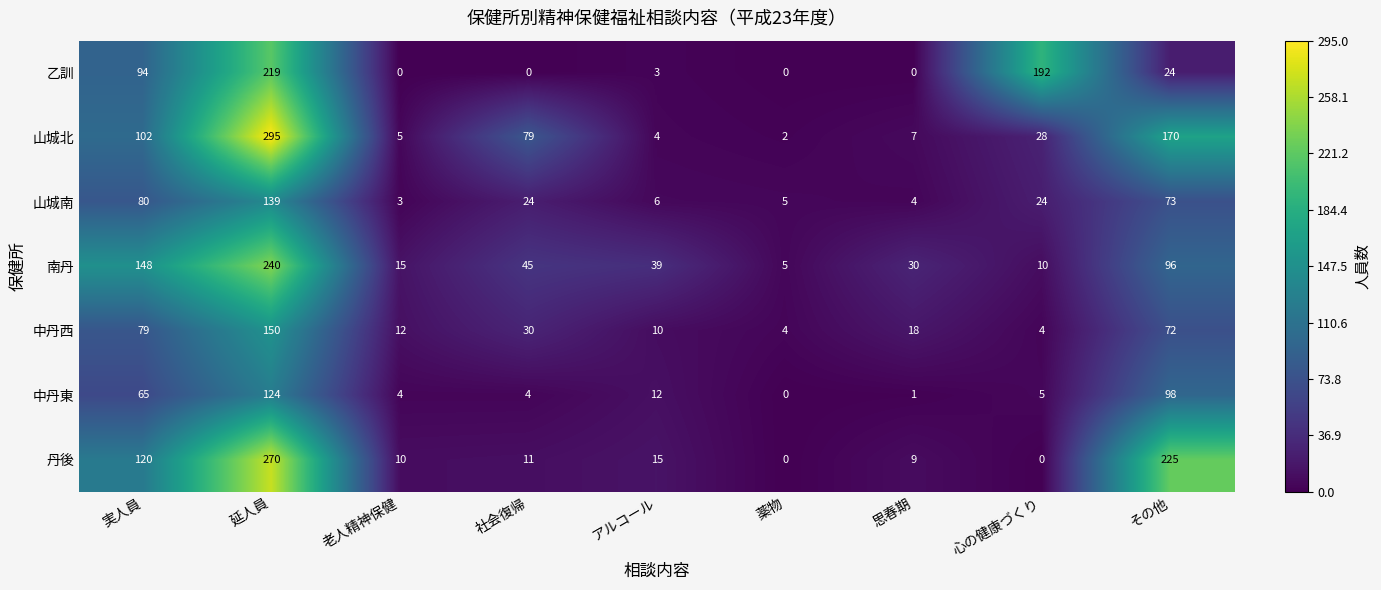

What is the difference between the highest and lowest values at 思春期?

30